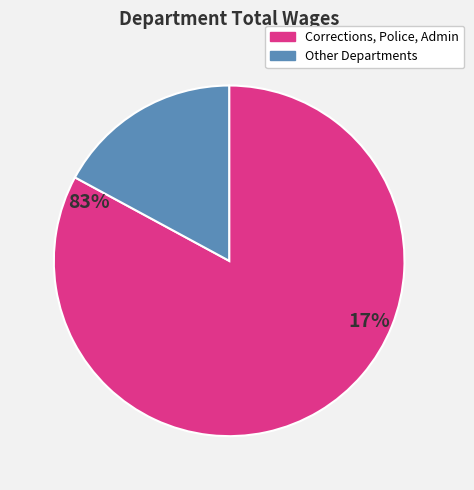

How many slices are in this pie chart?

2